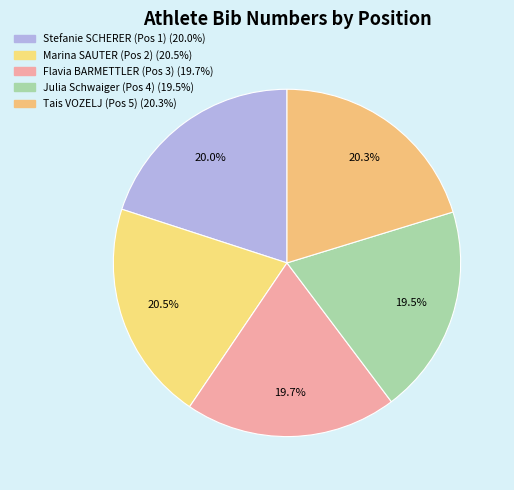

To the nearest percent, what is the average slice percentage?

20%